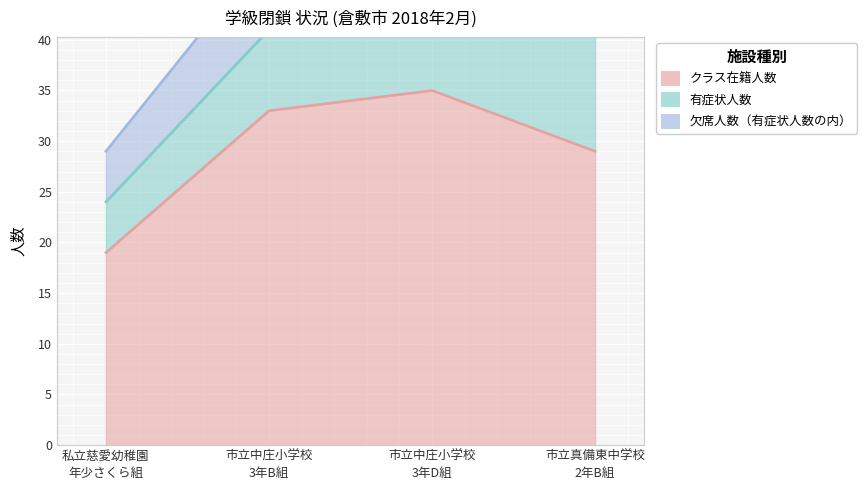

At which label does 欠席人数（有症状人数の内） reach its minimum?

私立慈愛幼稚園
年少さくら組